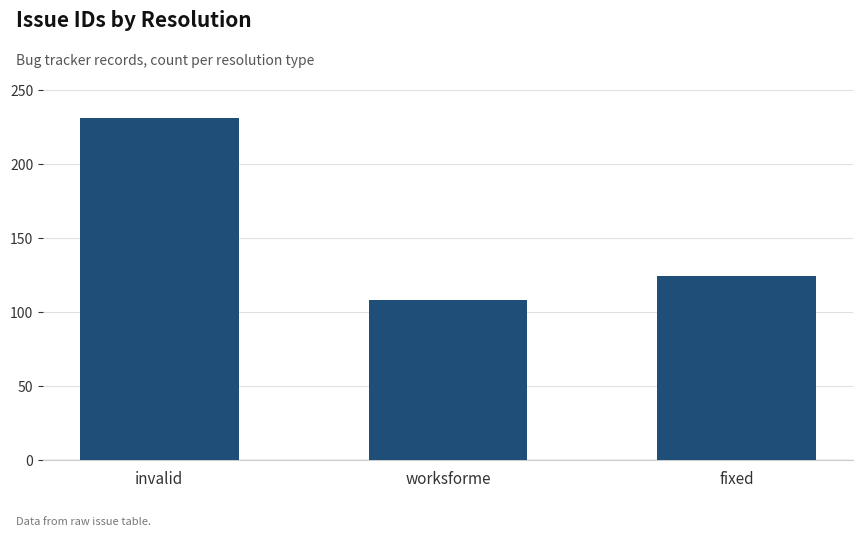

Does the chart contain stacked bars?

No